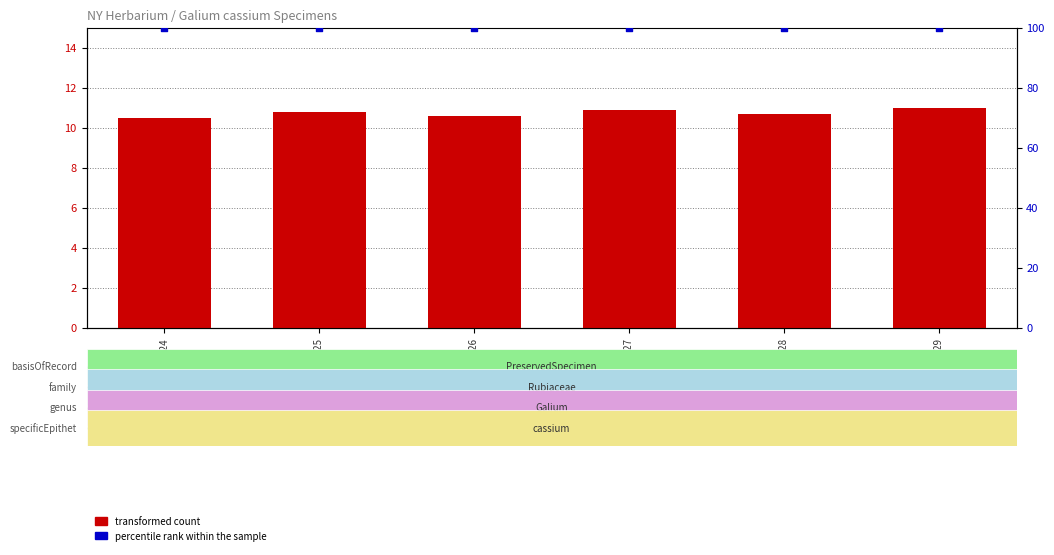

Is the value of percentile rank within the sample at 5049129 greater than the value of transformed count at 5049126?

Yes